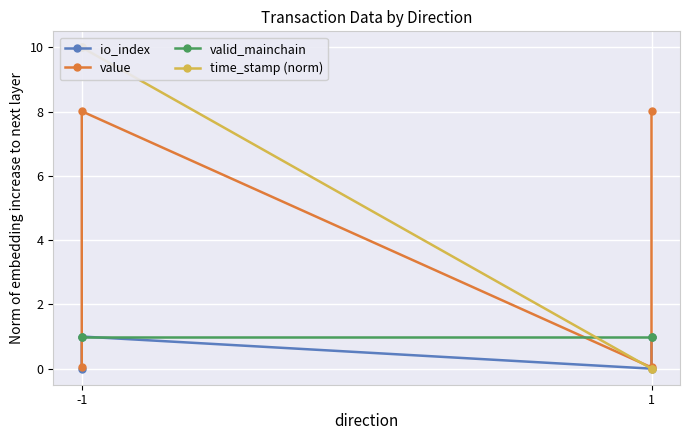

True or false: time_stamp (norm) and valid_mainchain cross at least once.

True